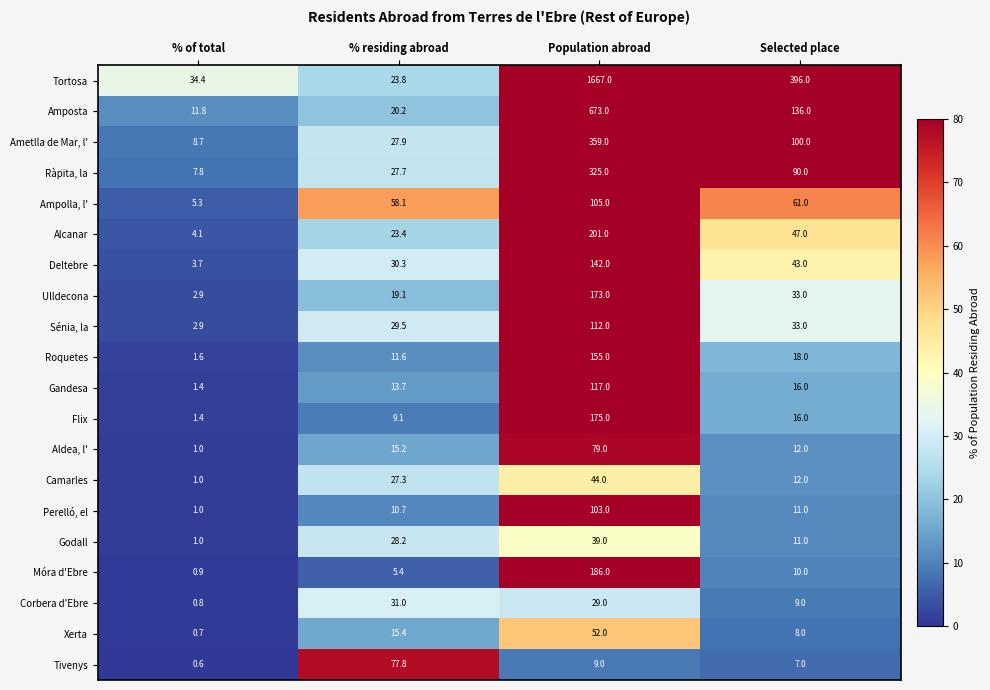

What is the greatest value displayed?

1667.0